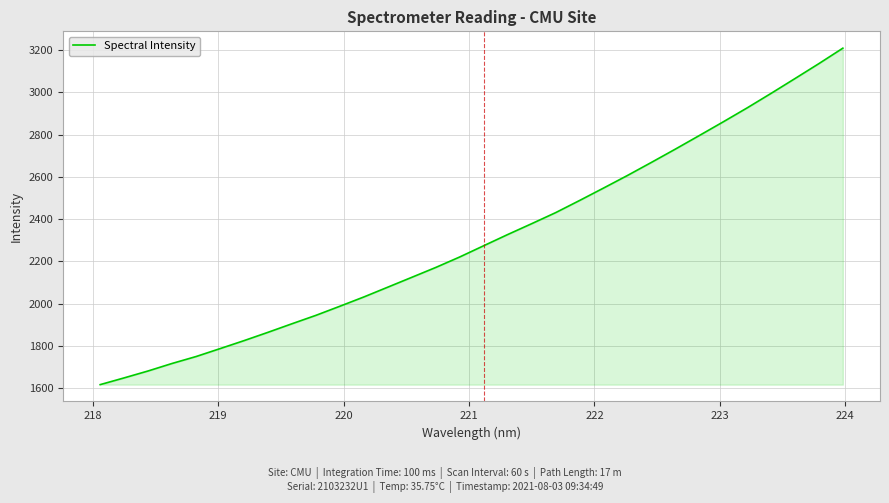

What is the smallest value displayed?

1615.9